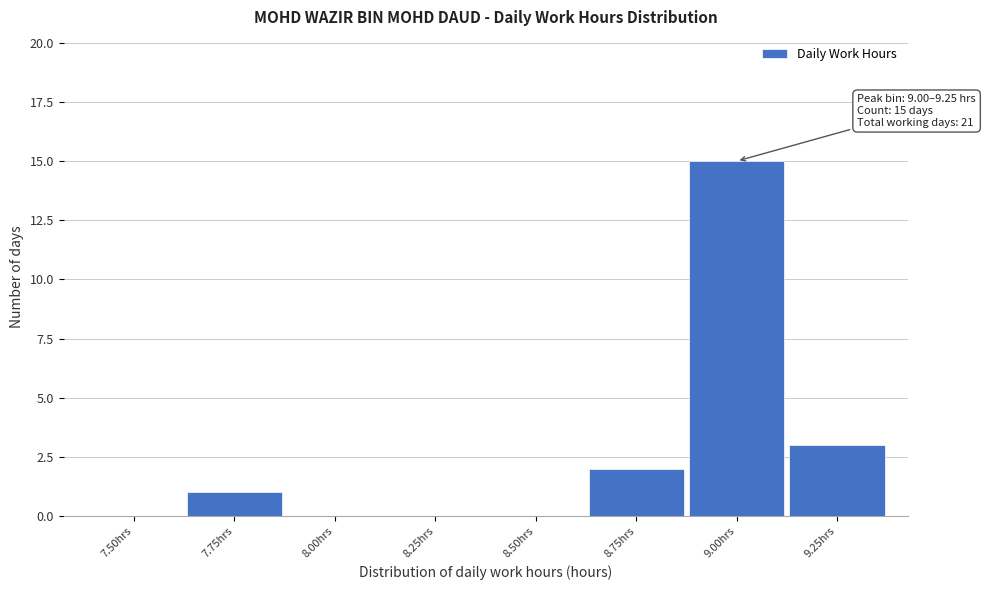

Reading left to right, transcribe all the data shown in this chart.

7.50hrs=0	7.75hrs=1	8.00hrs=0	8.25hrs=0	8.50hrs=0	8.75hrs=2	9.00hrs=15	9.25hrs=3